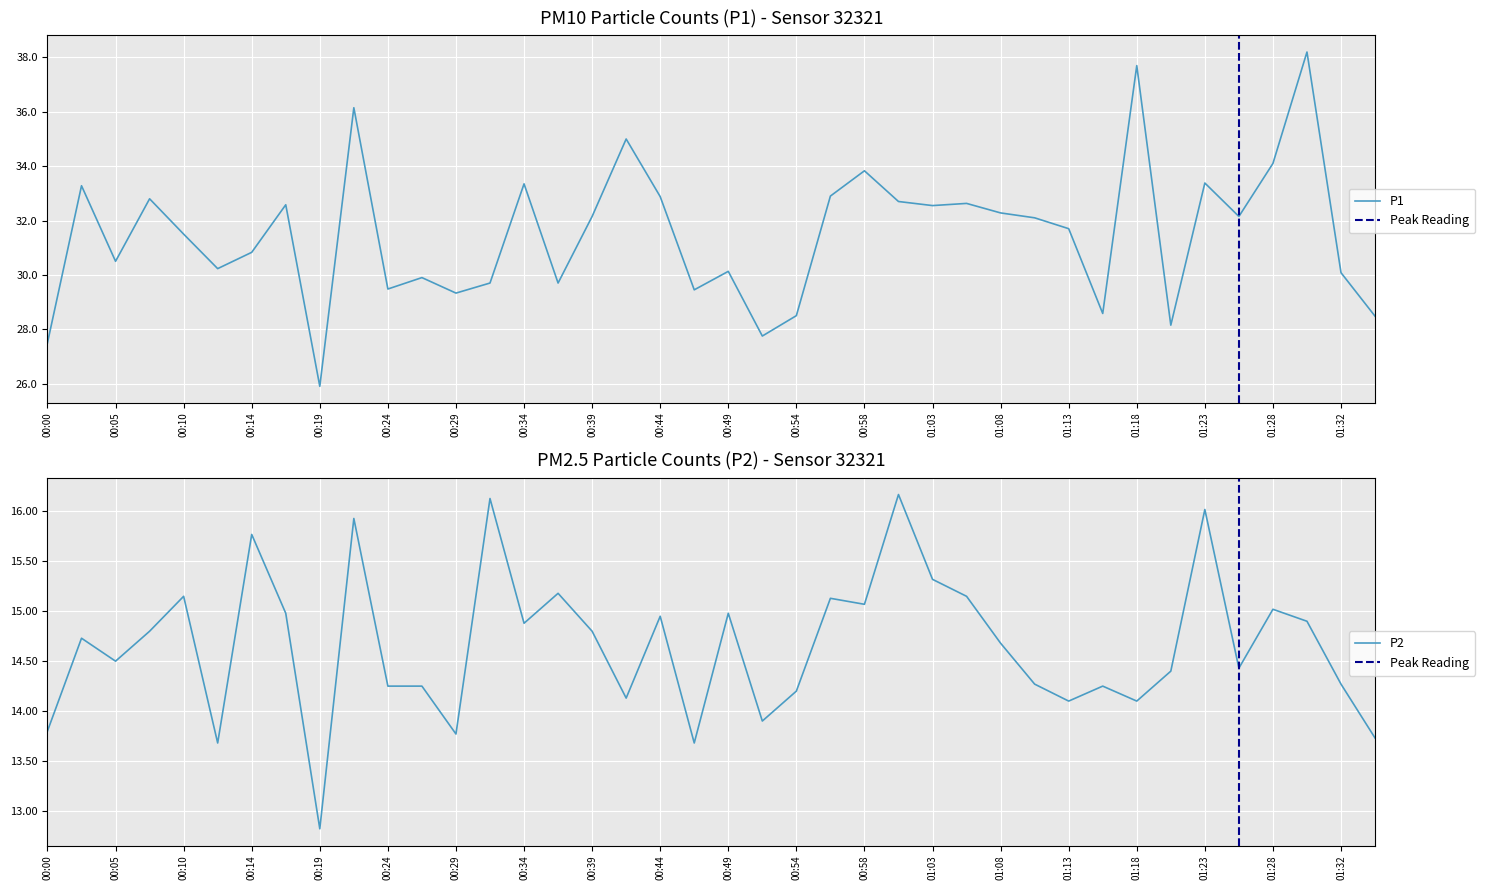

Which series has the widest spread of values?

P1